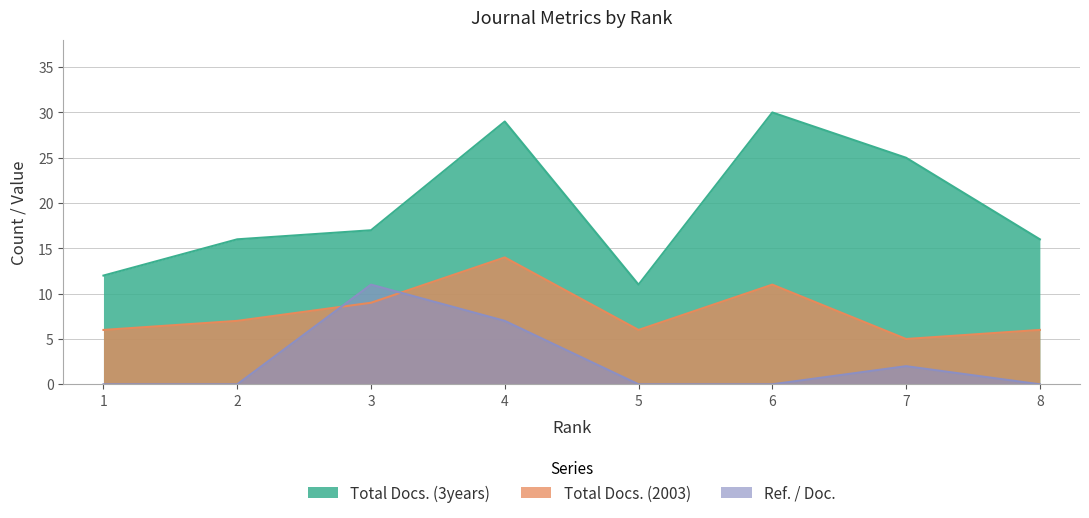

How many times do Ref. / Doc. and Total Docs. (2003) cross each other?

2